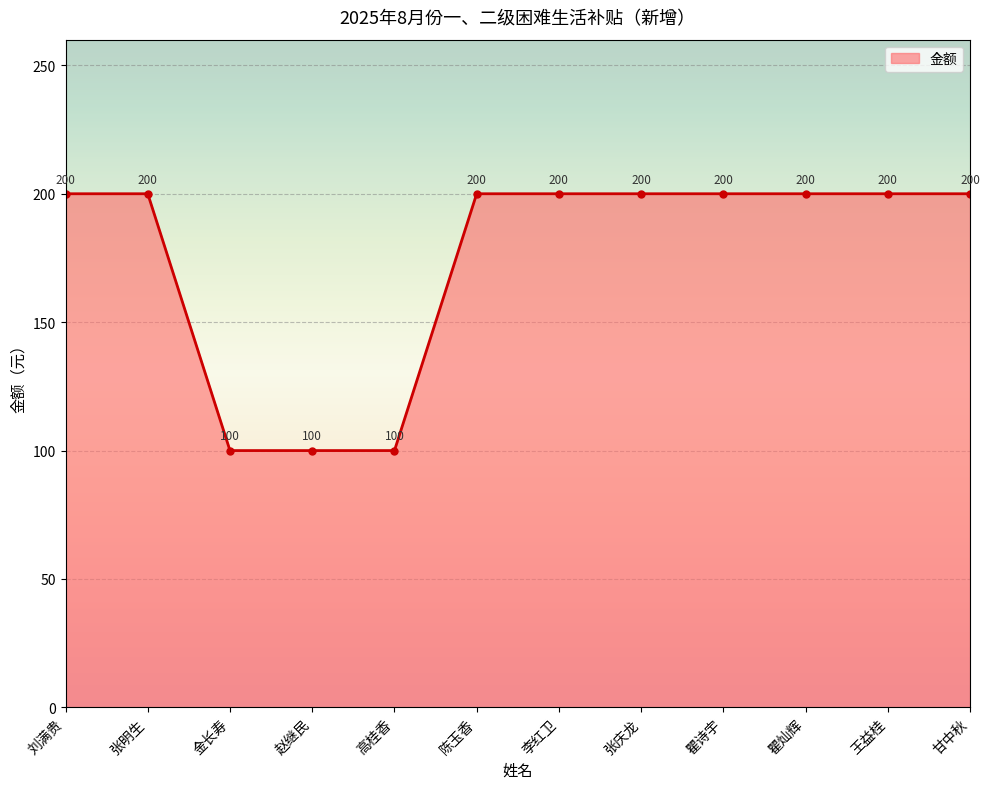

Does the chart have visible grid lines?

Yes